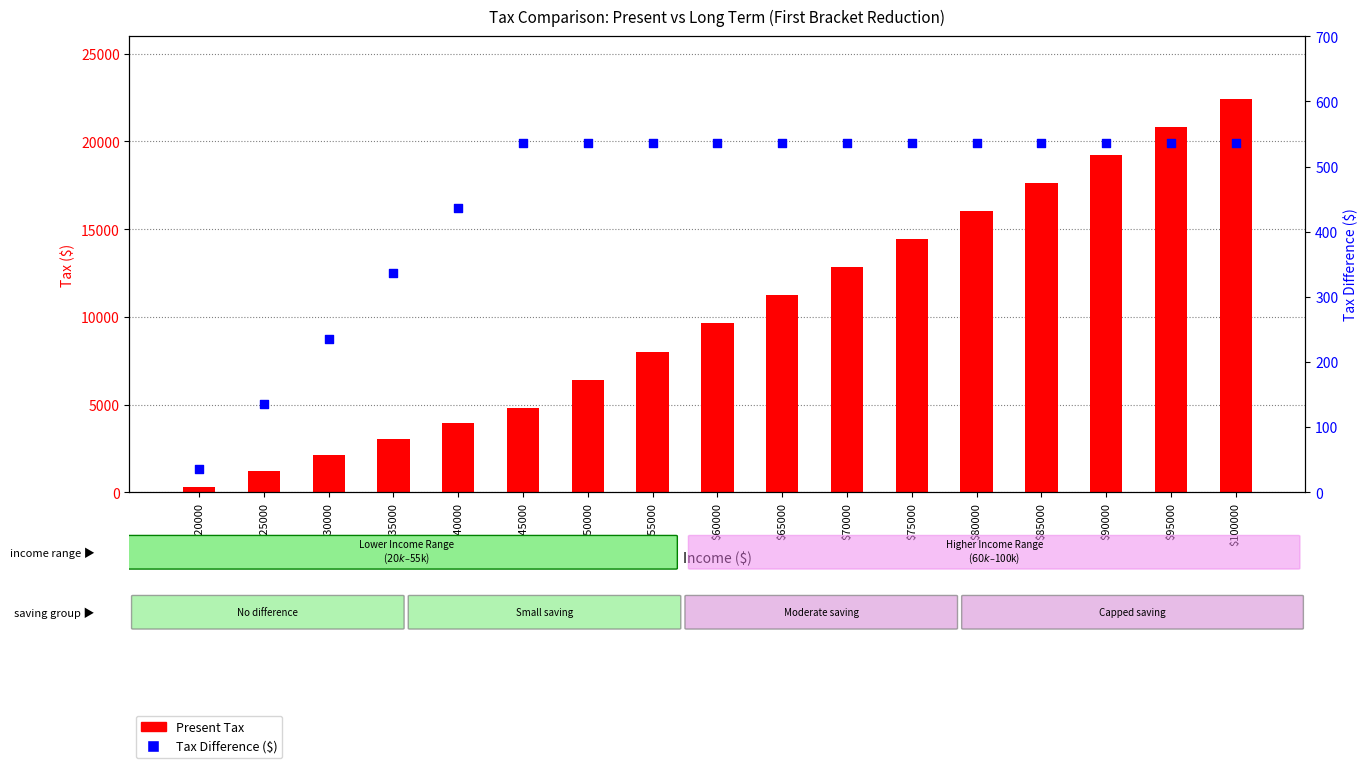

Which series reaches the minimum Y coordinate?

Tax Difference